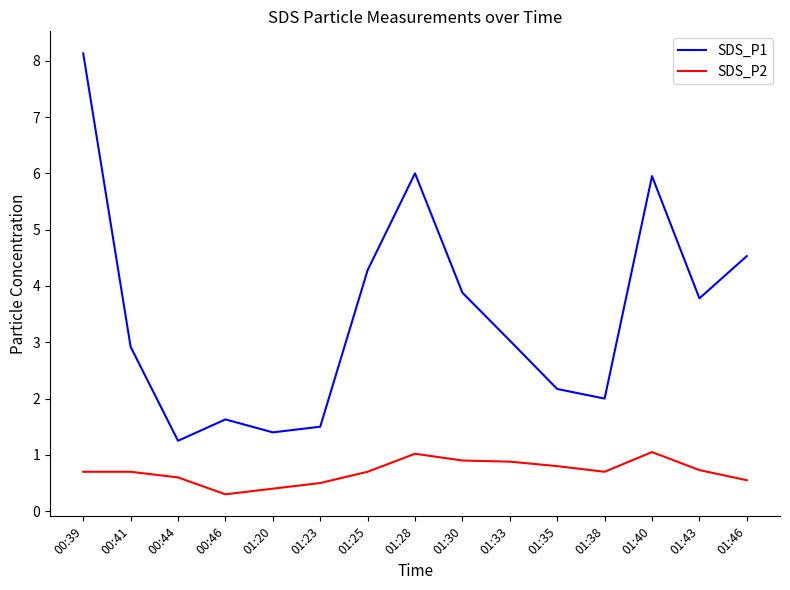

What are all the series names shown in the legend?

SDS_P1, SDS_P2